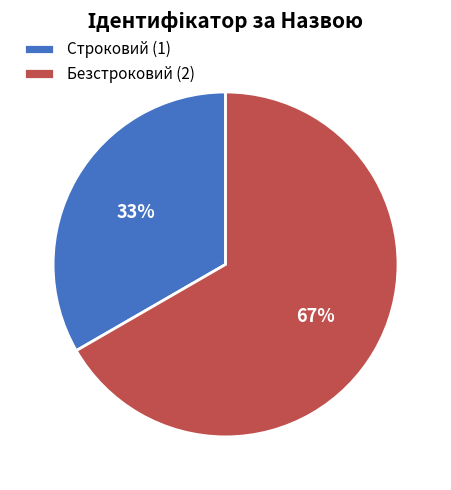

To the nearest percent, what percentage of the pie is Строковий?

33%